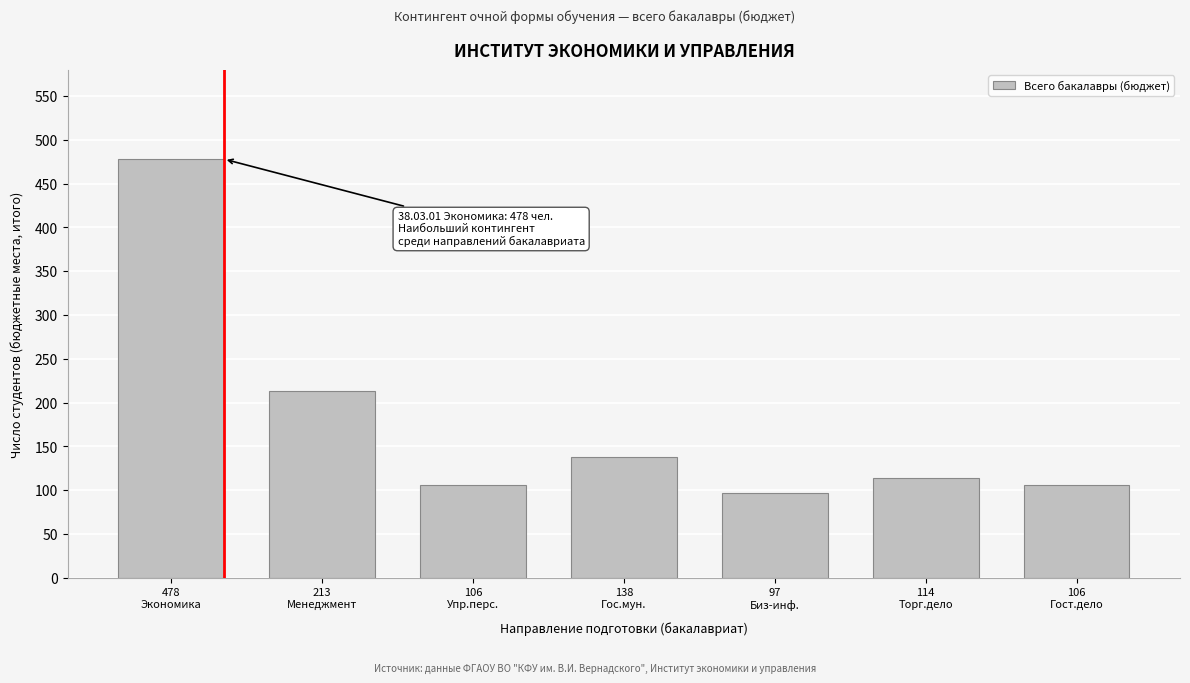

Reading right to left, extract all data points from this chart.

106	114	97	138	106	213	478